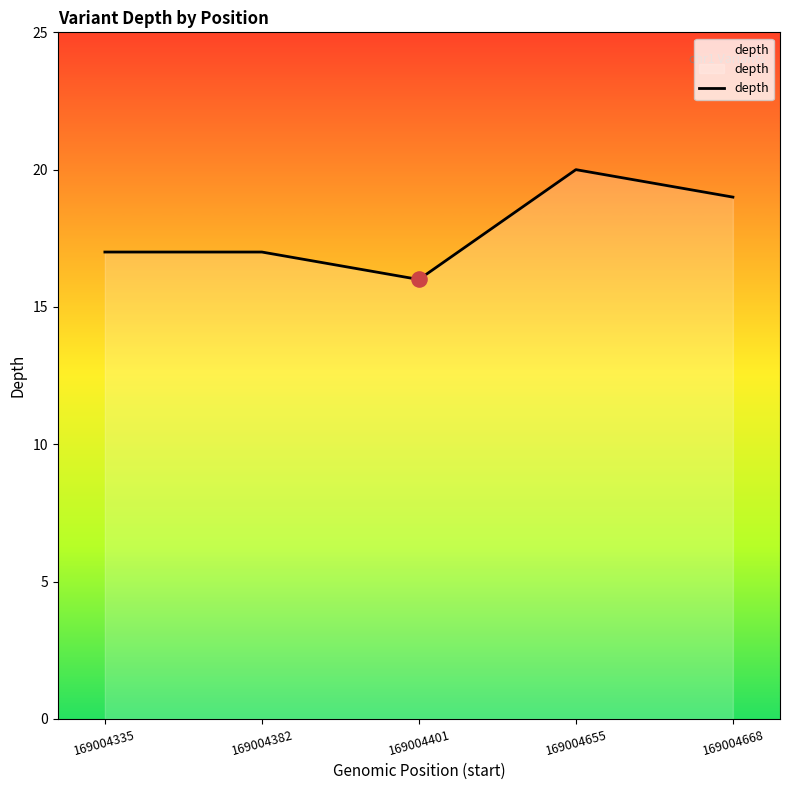

What is the change in value from 169004335 to 169004668?

+2